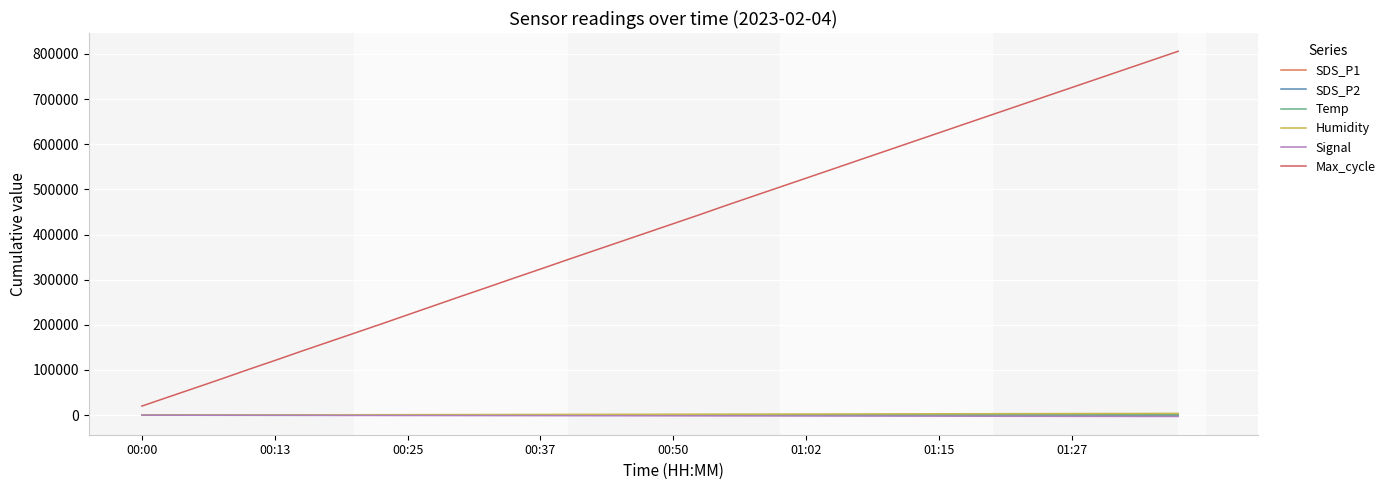

What is the minimum value shown in the chart?

-2931.0